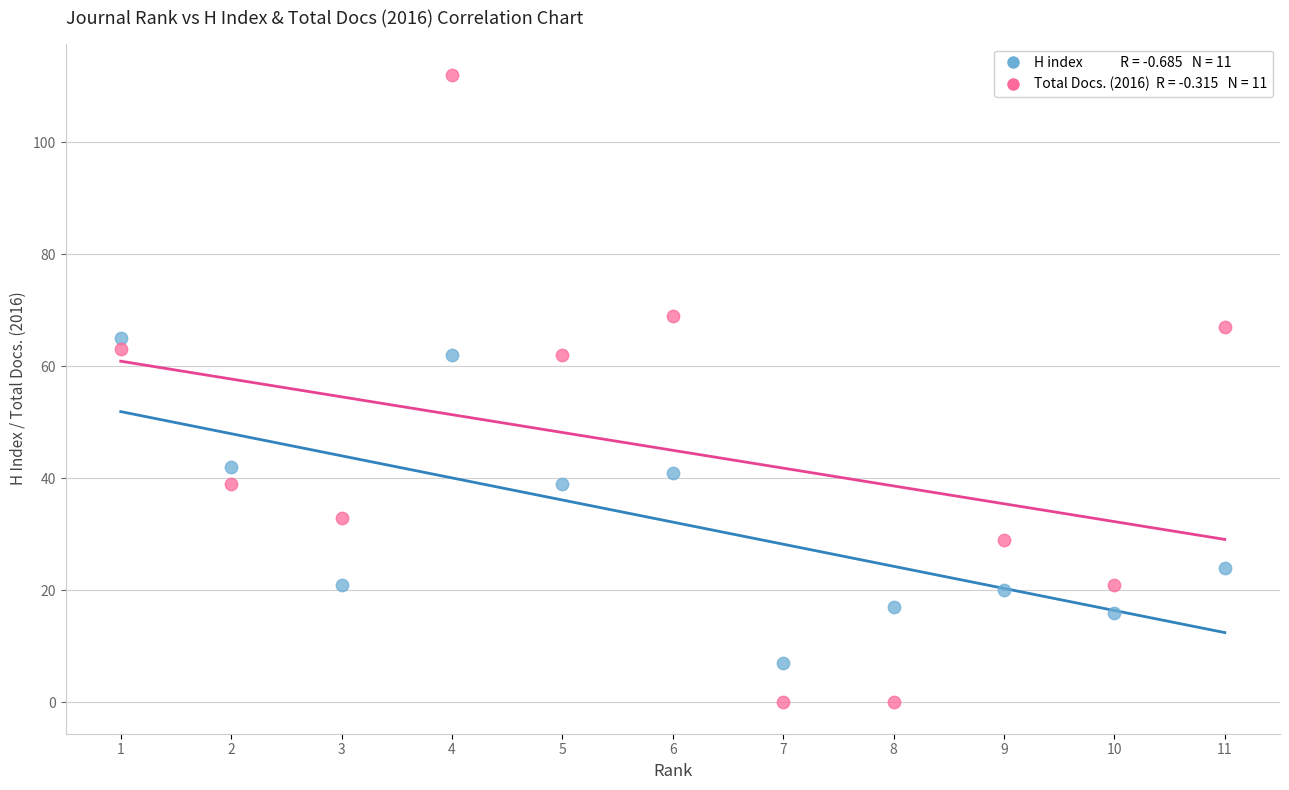

Across all data points, what is the range of Y values (max minus min)?

112